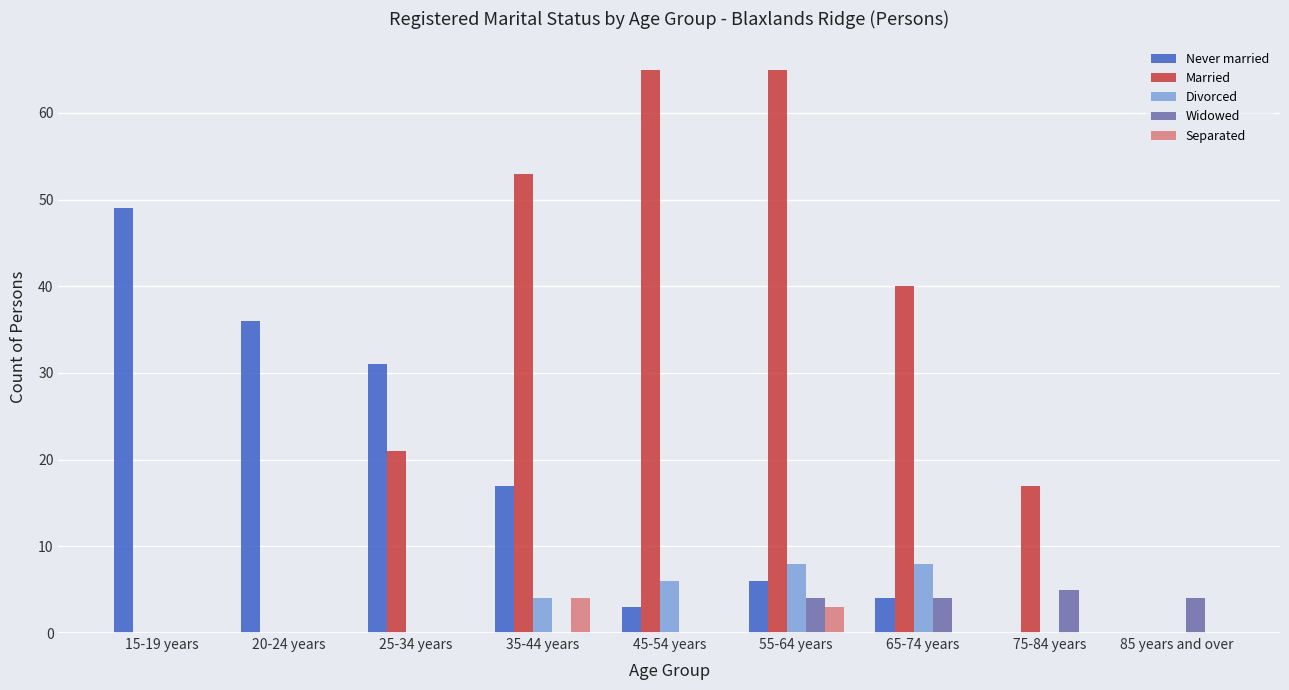

True or false: Never married has a value of 3 at 55-64 years.

False